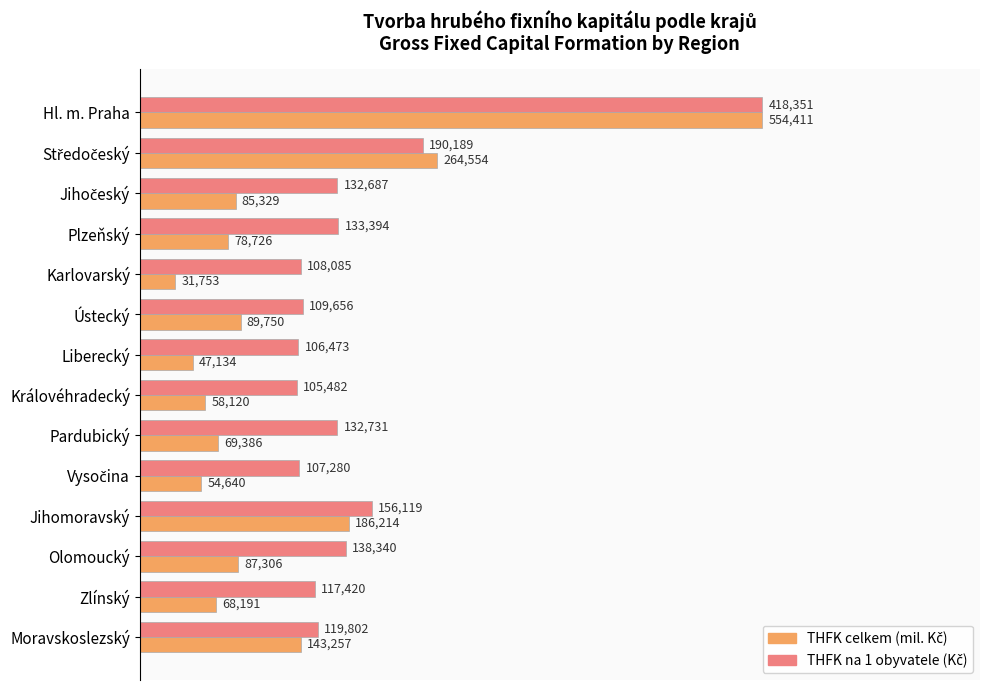

What is the greatest value displayed?

554411.0